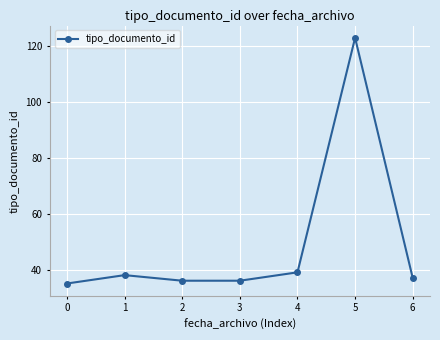

At which category does the chart reach its peak across all series?

5